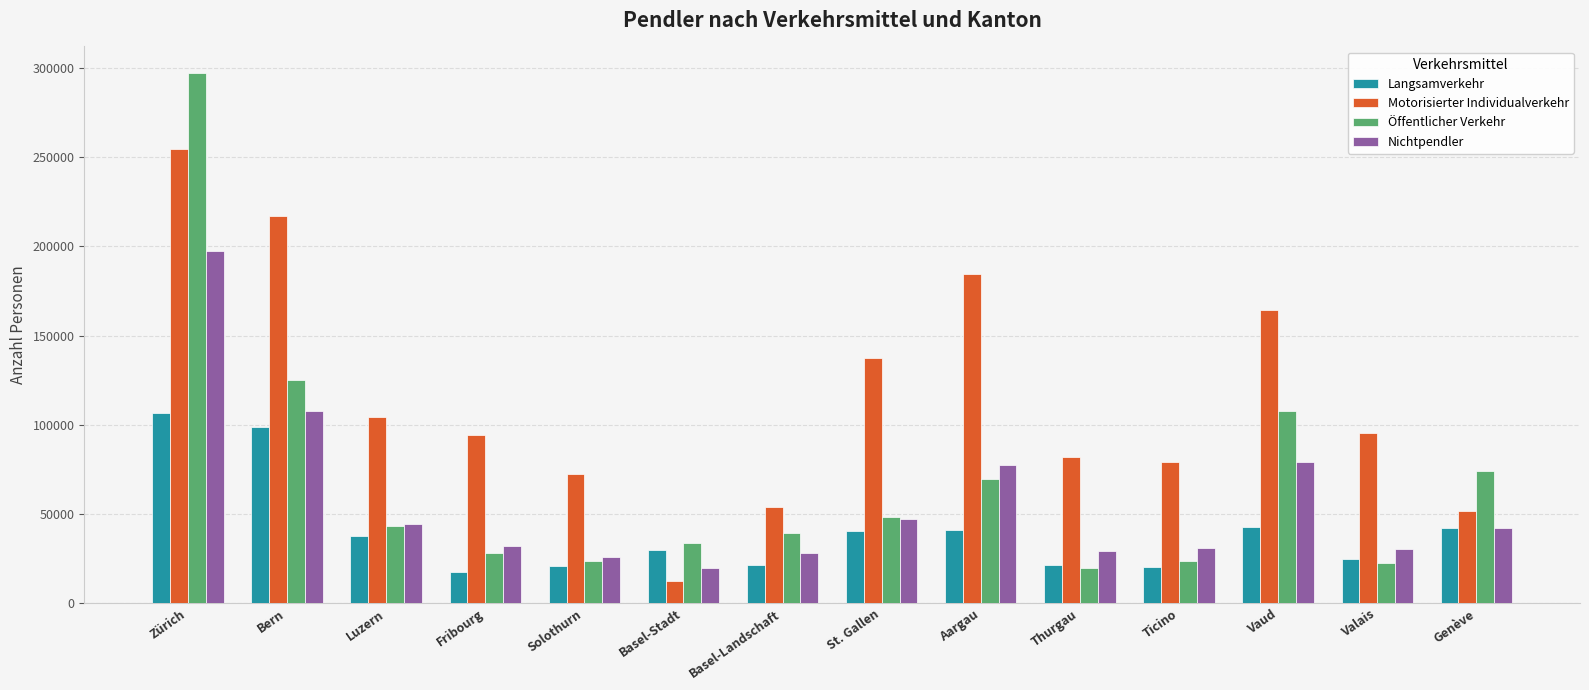

What is the difference between the highest and lowest values at Basel-Stadt?

21238